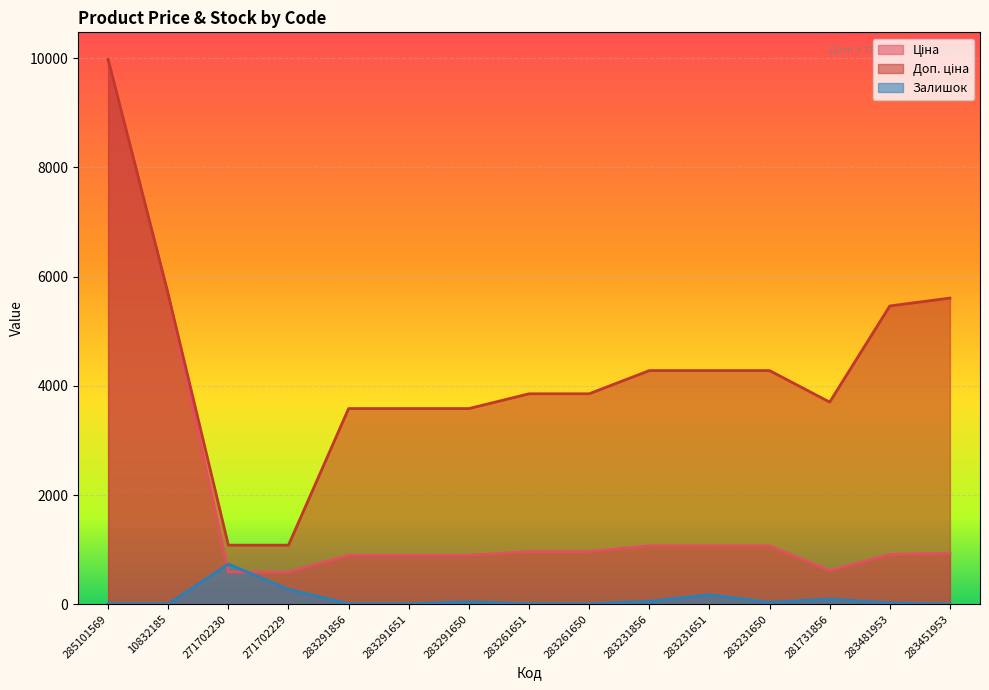

Rank the series by their maximum value, from lowest to highest.

Залишок, Ціна, Доп. ціна